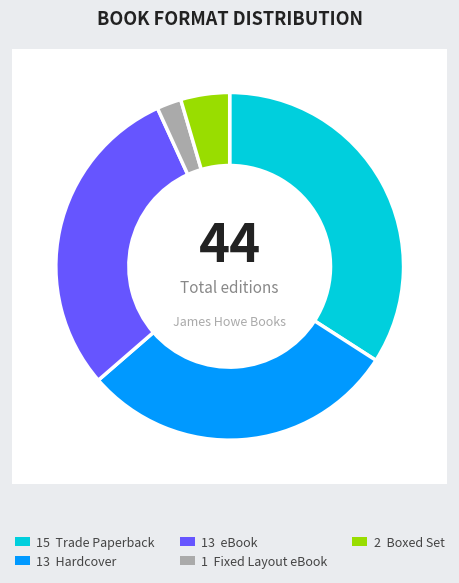

Which has a higher value, eBook or Boxed Set?

eBook